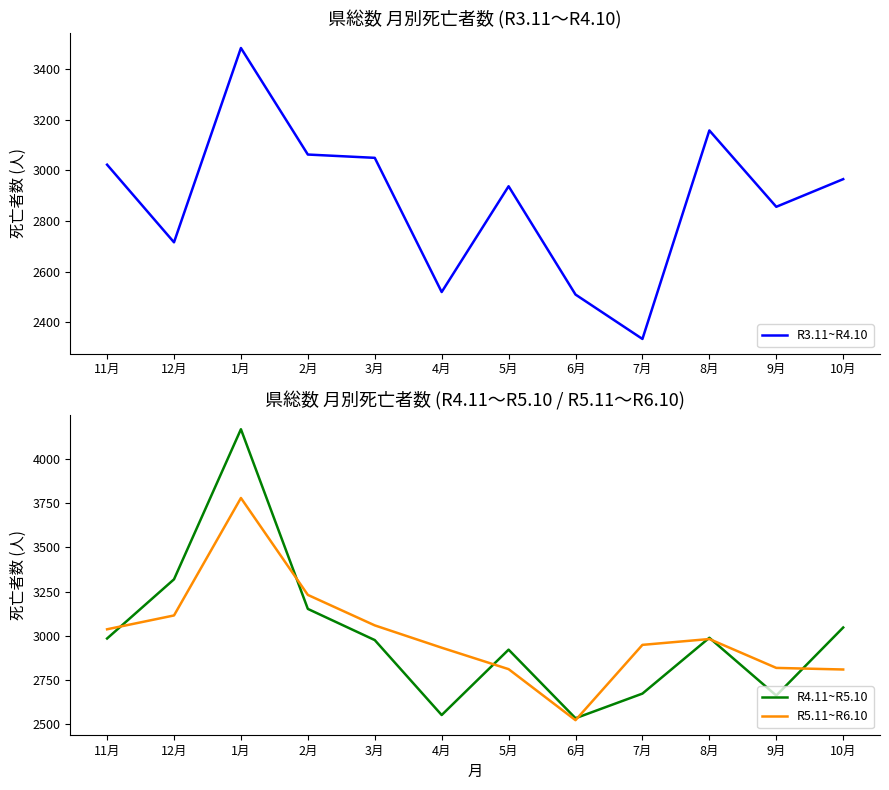

Which series changed the most between 2月 and 3月?

R4.11~R5.10